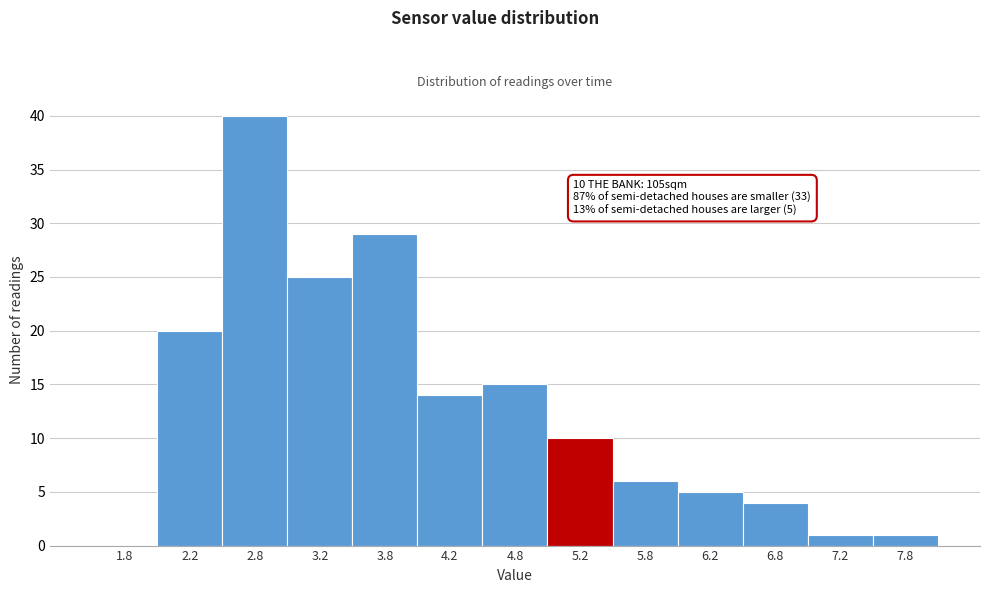

Which range on the x-axis has the tallest bar?

2.5 to 3.0